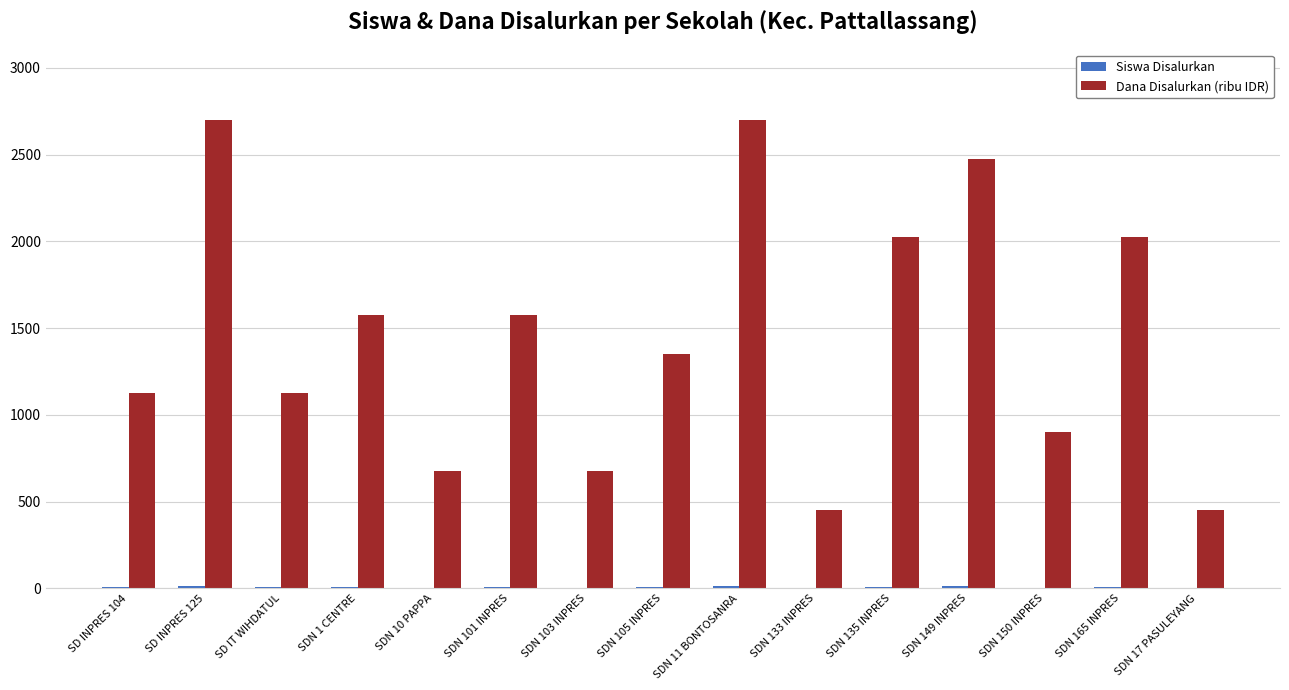

Is it true that Dana Disalurkan (ribu IDR) equals 3737 at SD INPRES 125?

False